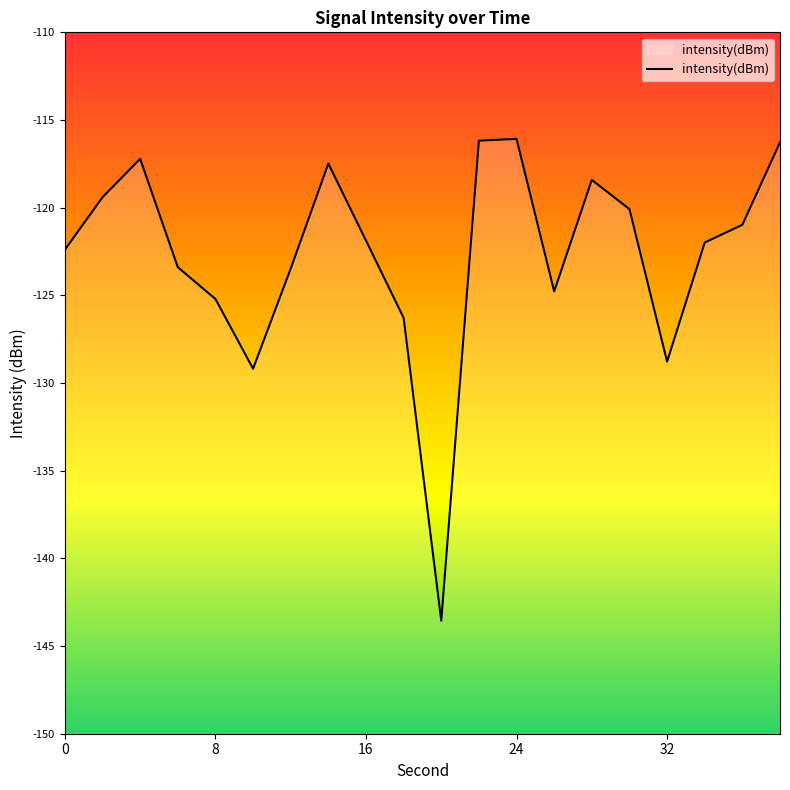

Count the number of categories in the chart.

20